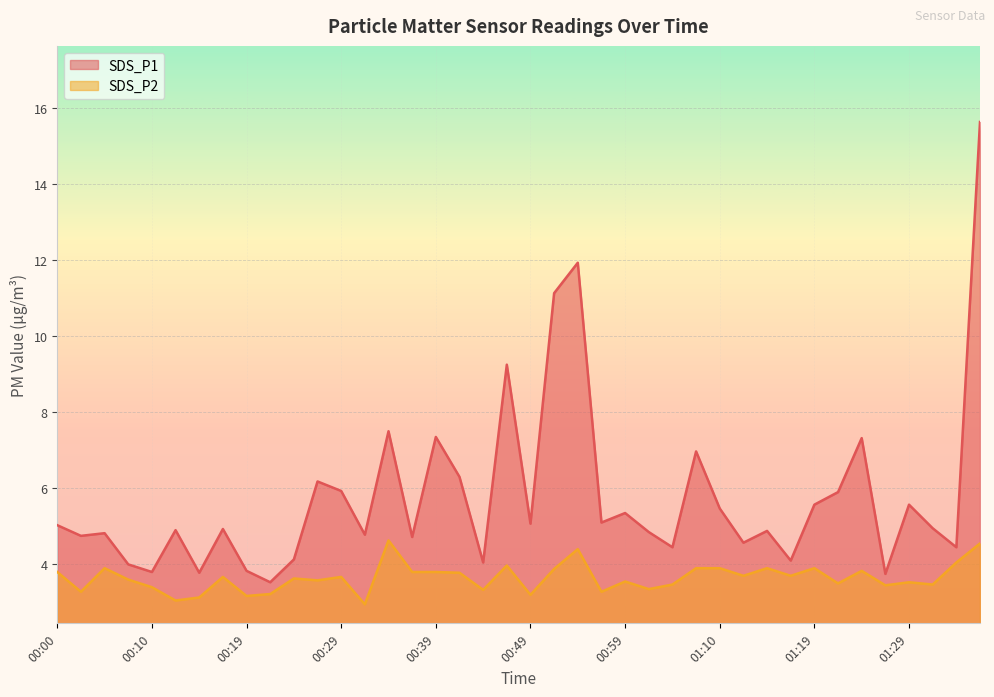

At which category does SDS_P1 reach its first local peak?

00:05